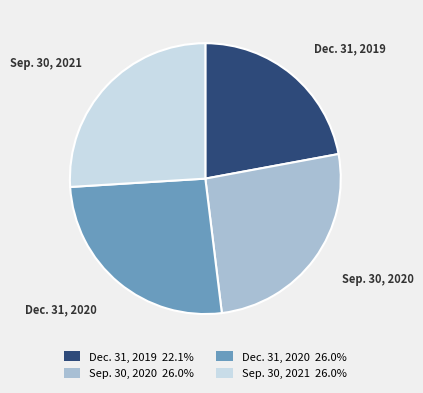

Which has a higher value, Dec. 31, 2019 or Dec. 31, 2020?

Dec. 31, 2020